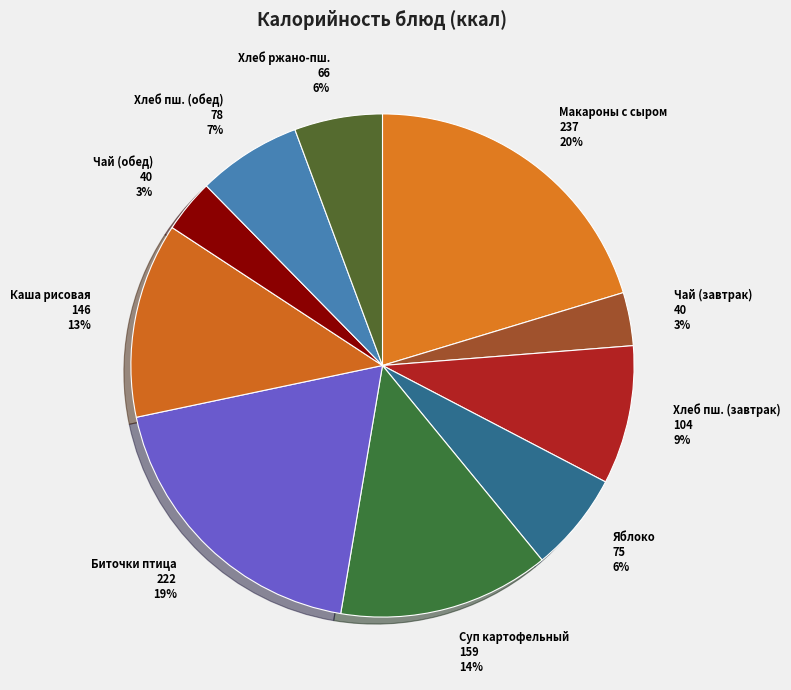

To the nearest percent, what percentage of the pie is Яблоко?

6%